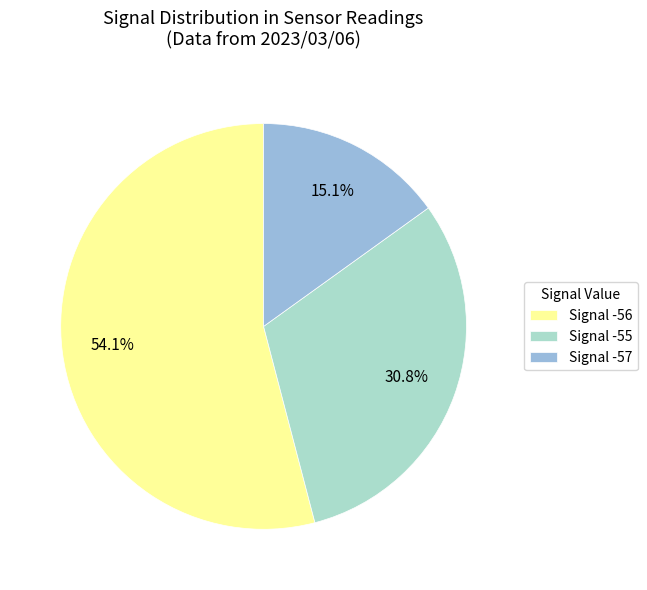

Which slice is the smallest?

Signal -57